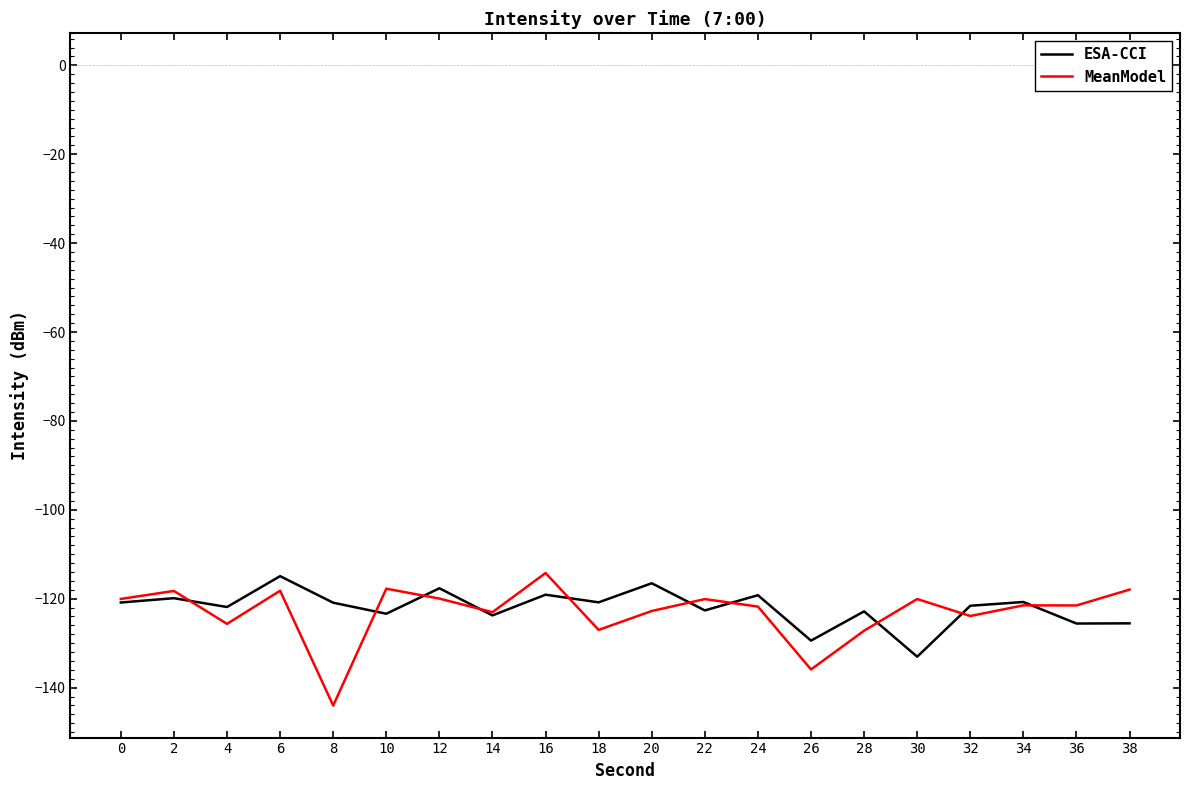

Which series has the widest spread of values?

MeanModel